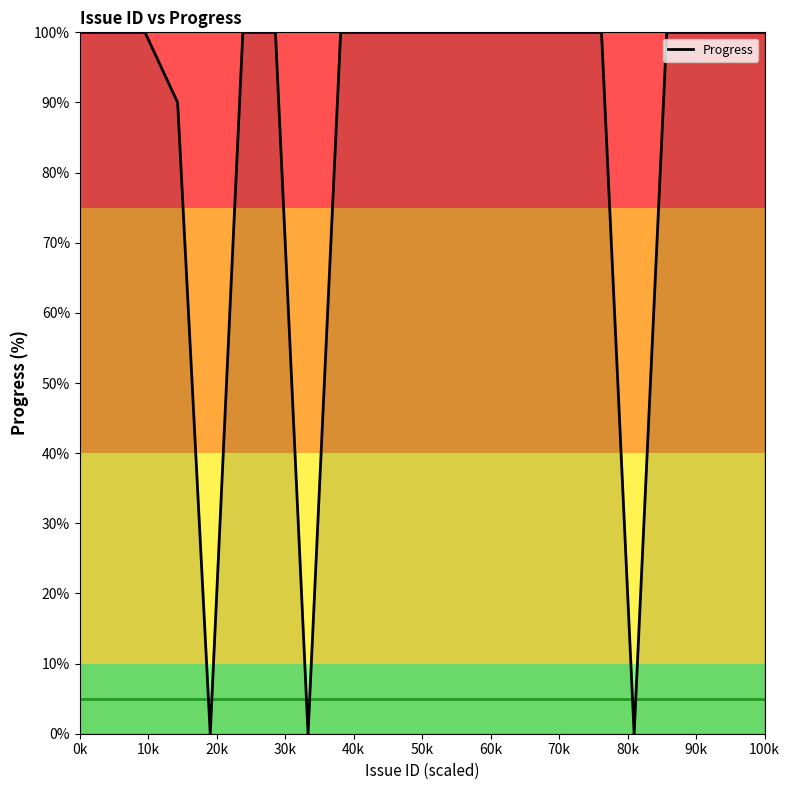

What is the maximum value shown in the chart?

100